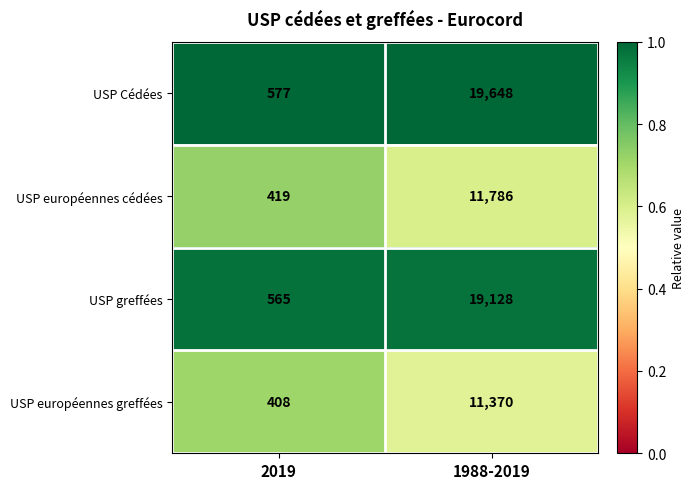

What is the difference between the USP européennes cédées values at 1988-2019 and 2019?

11367